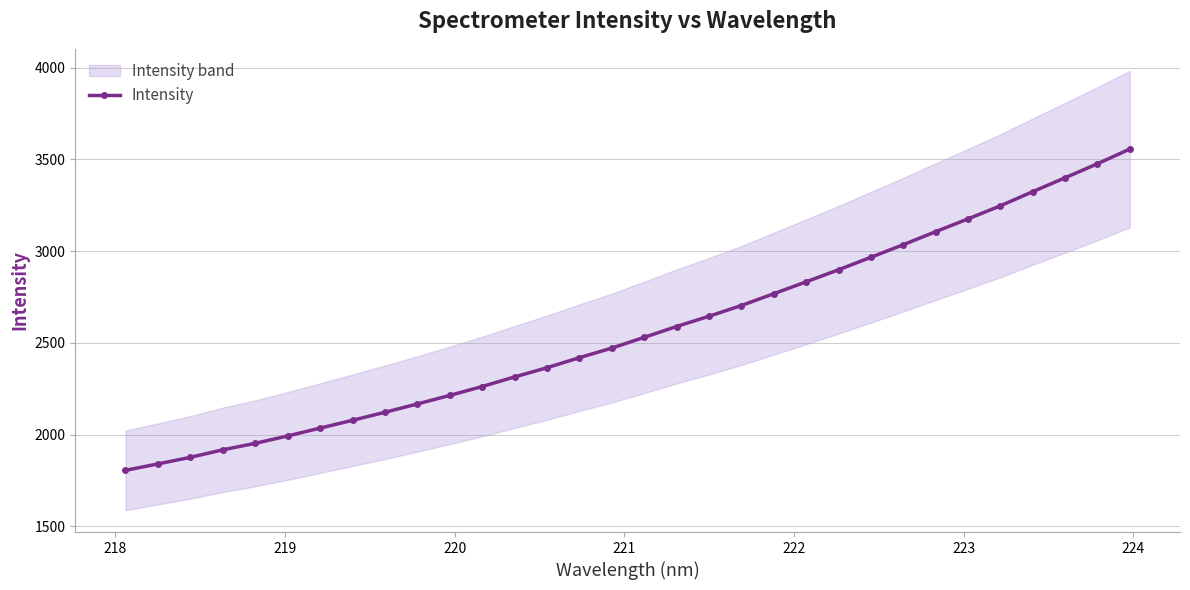

Count the number of values greater than 2530.

16